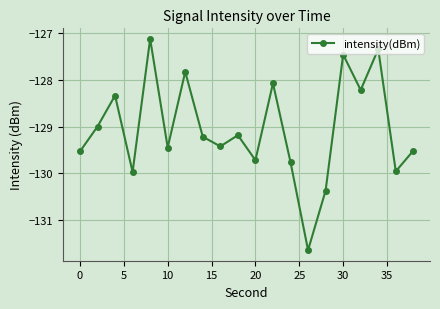

Does the chart have visible grid lines?

Yes